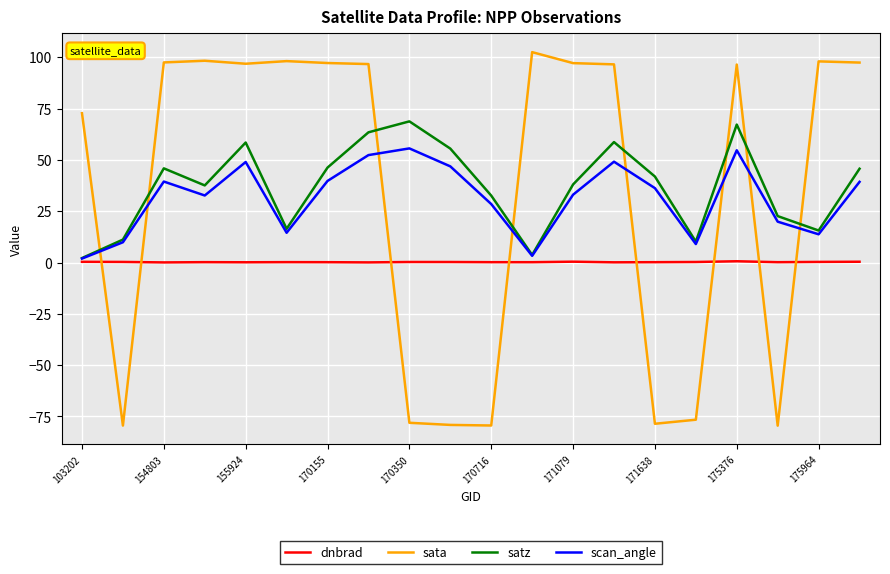

Which series has the widest spread of values?

sata